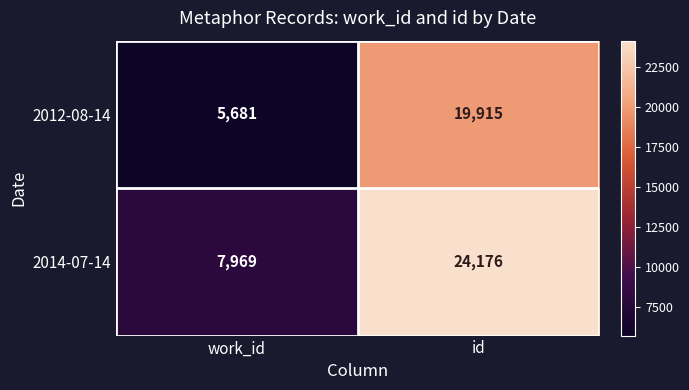

How many series are shown in this chart?

2